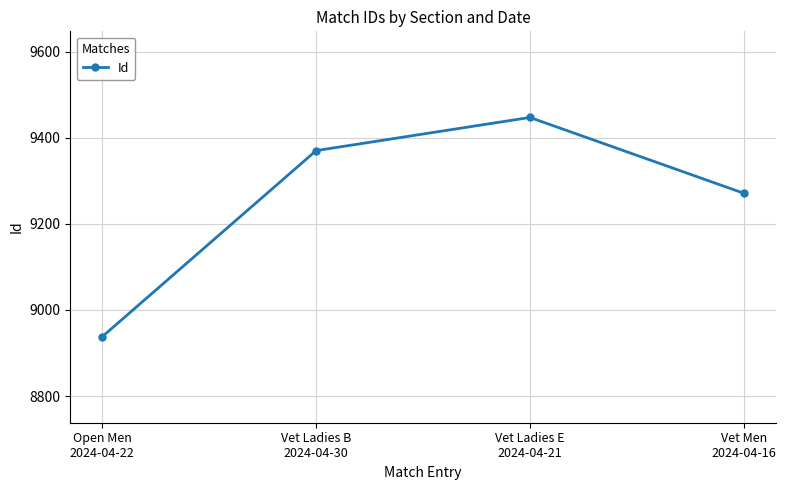

Reading right to left, transcribe all the data shown in this chart.

Vet Men
2024-04-16=9271	Vet Ladies E
2024-04-21=9447	Vet Ladies B
2024-04-30=9370	Open Men
2024-04-22=8938